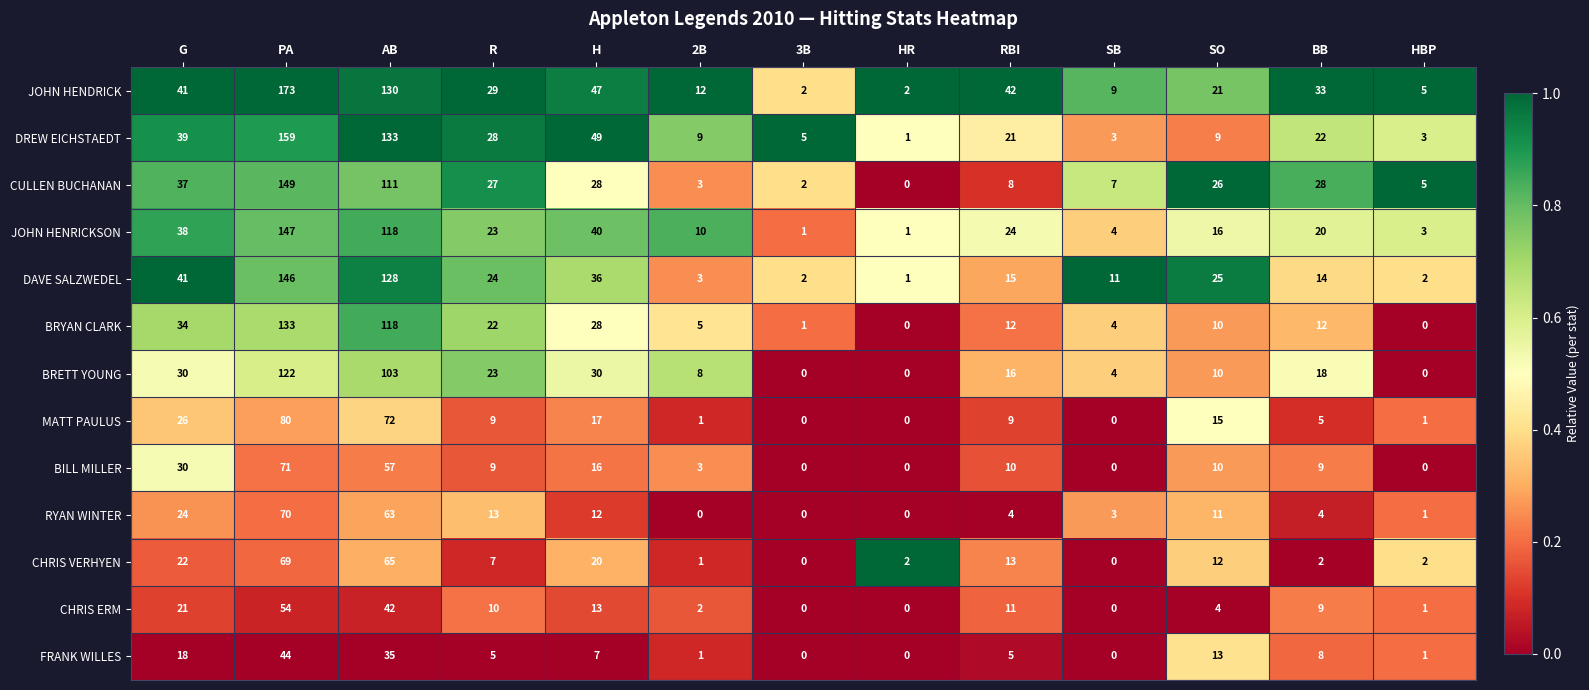

The value of CULLEN BUCHANAN at 3B is 2. True or false?

True